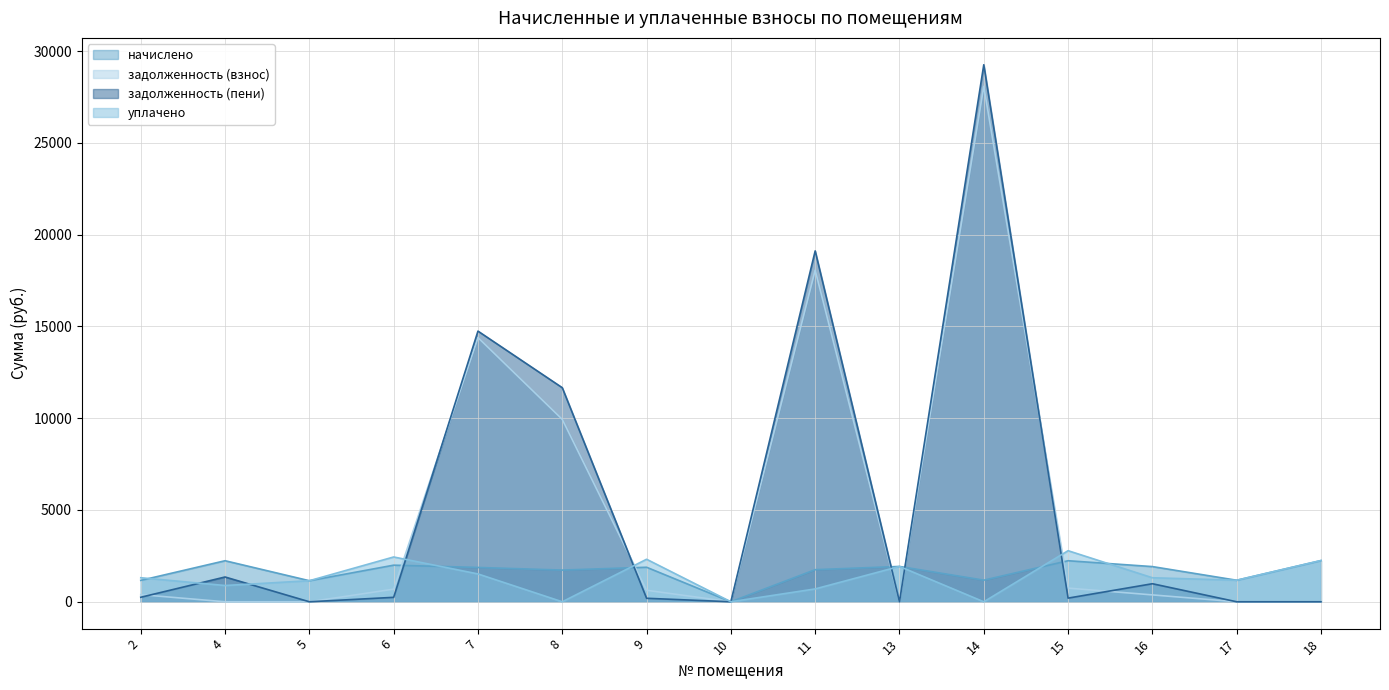

At which category is the sum across all series the highest?

14